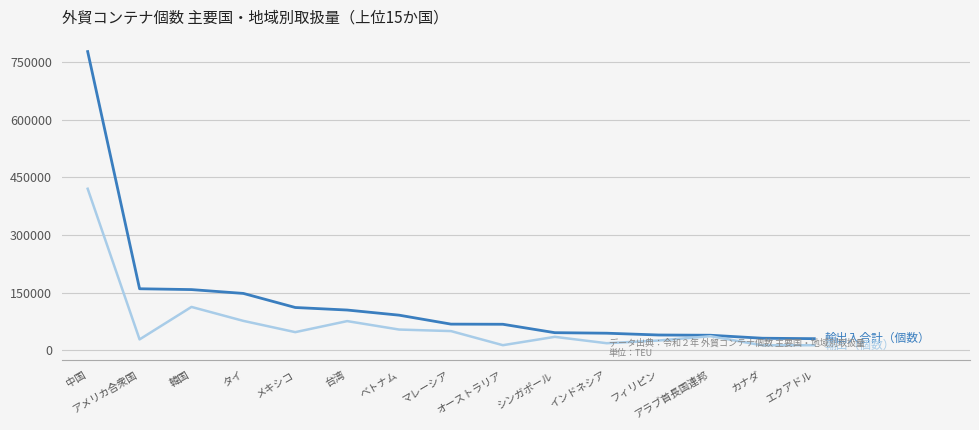

What is the greatest value displayed?

776885.5